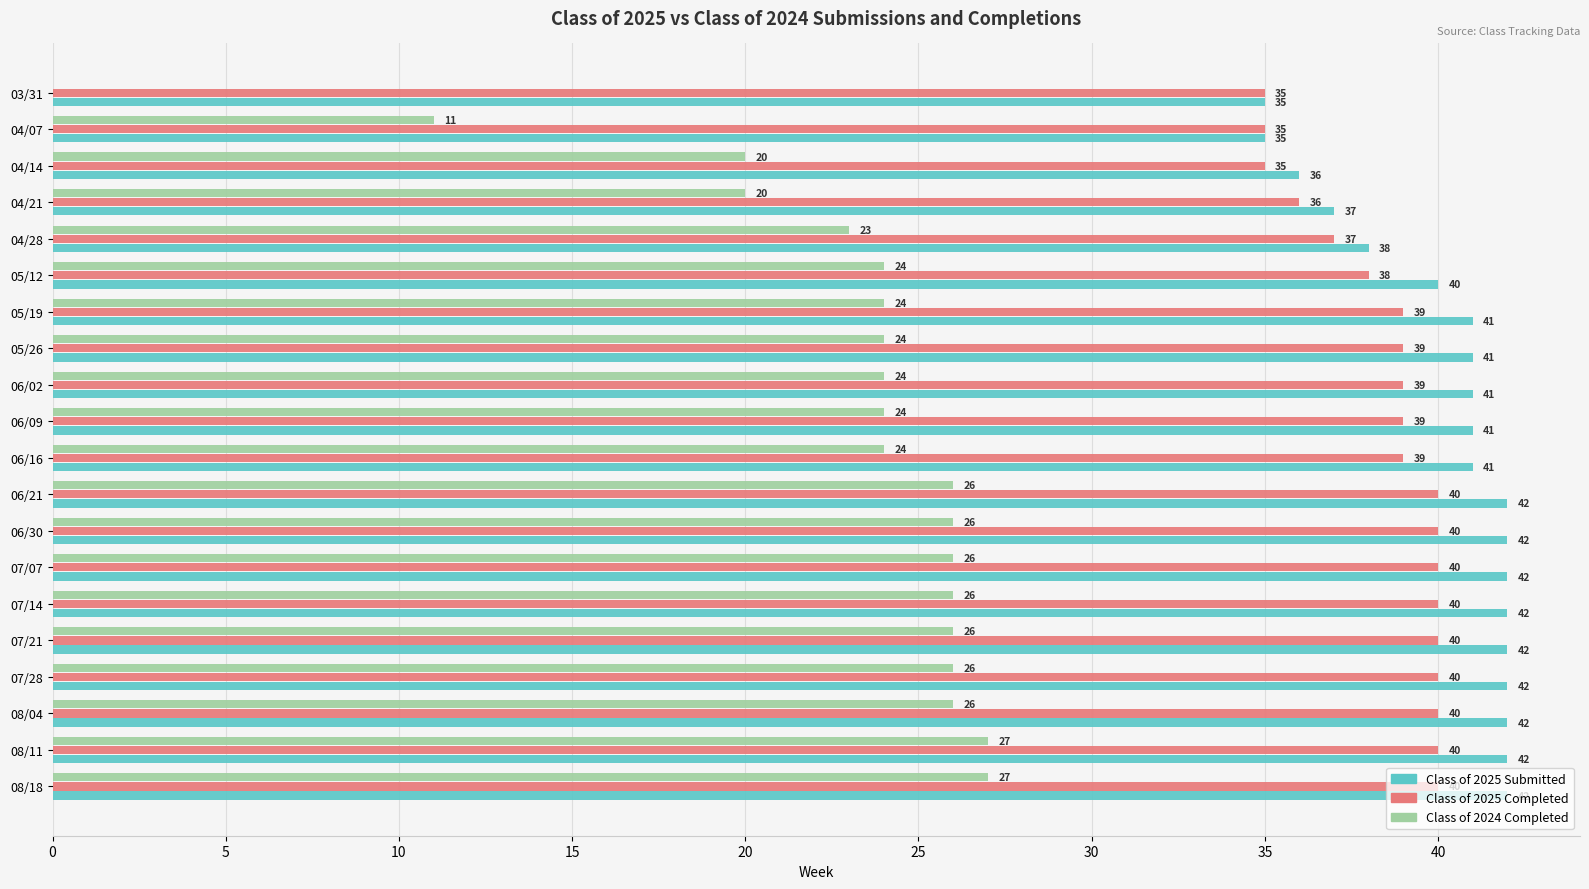

What is the total value across all series at 04/14?

91